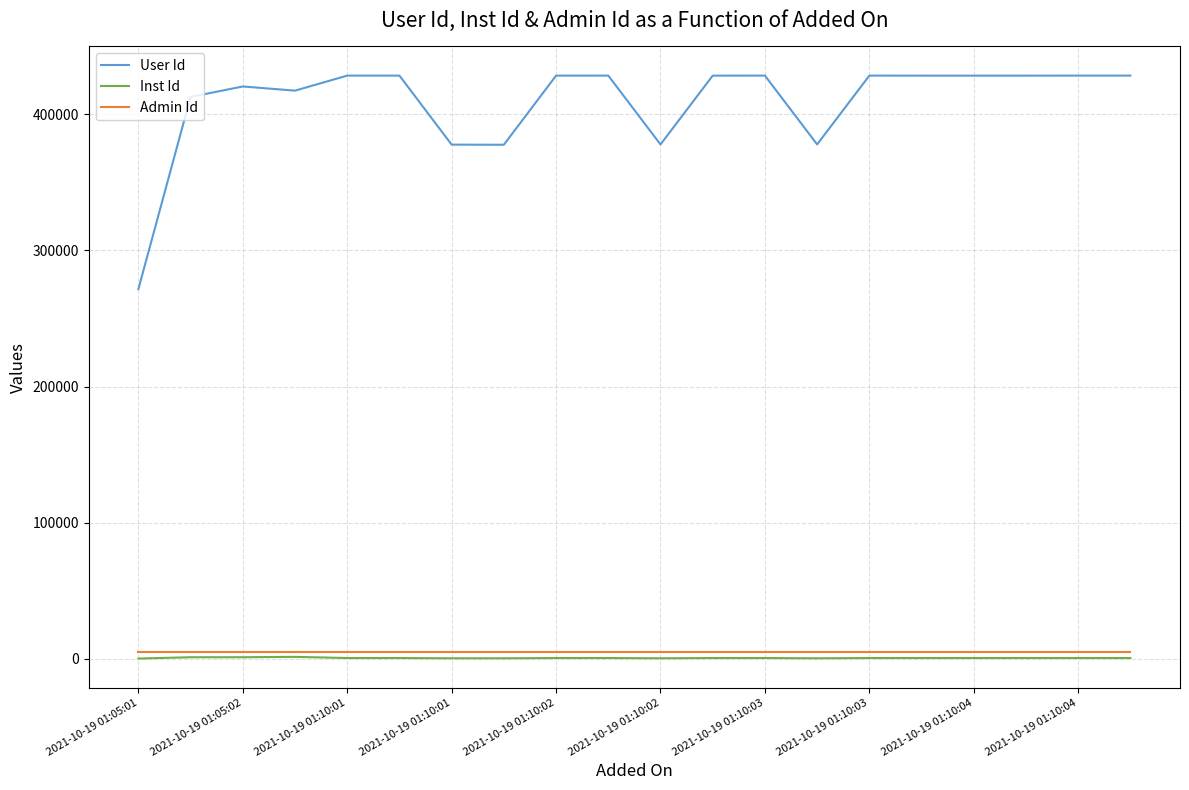

What is the minimum value for Admin Id?

5405